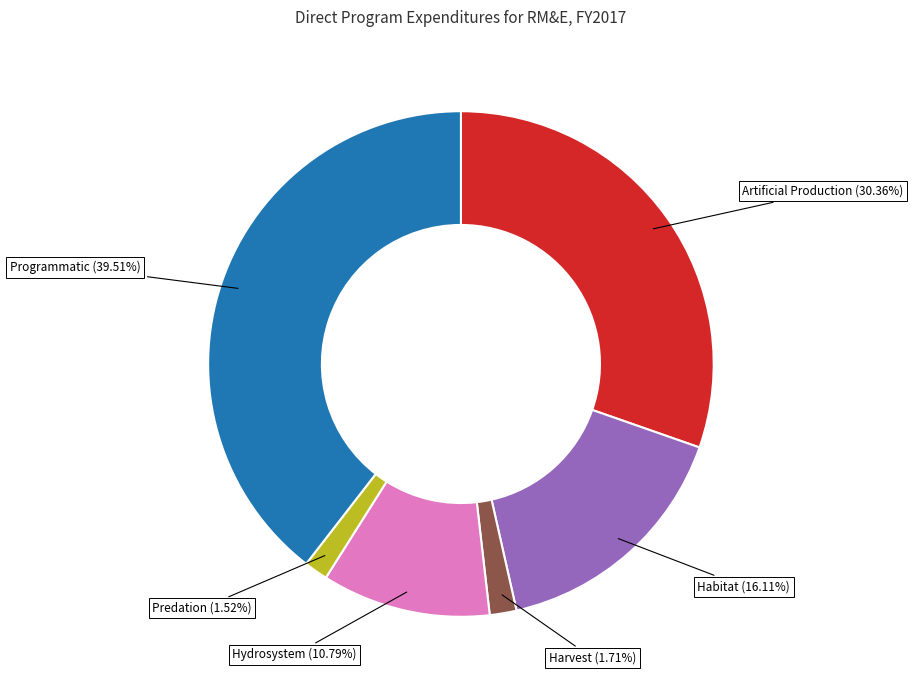

Is there a majority slice in this chart?

No